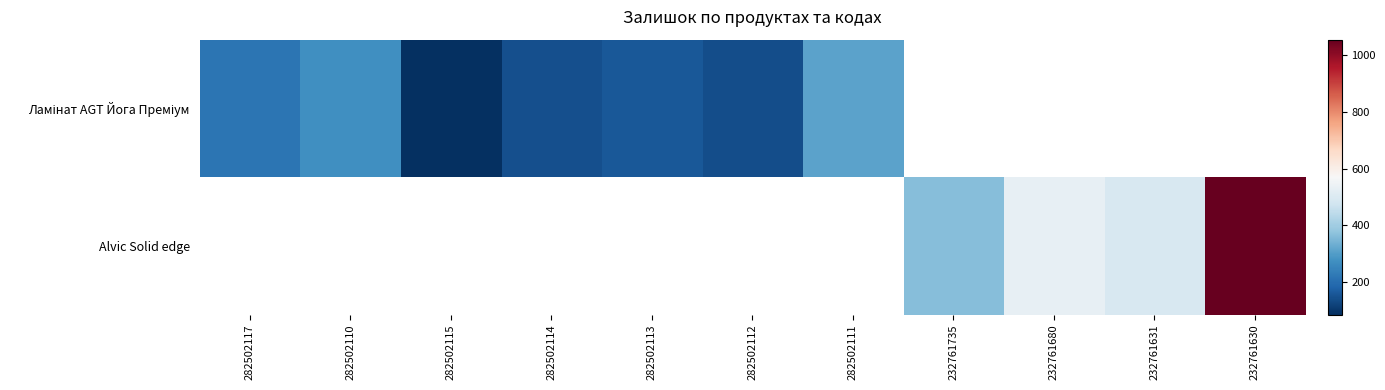

The value of Ламінат AGT Йога Преміум at 282502110 is 383.1. True or false?

False